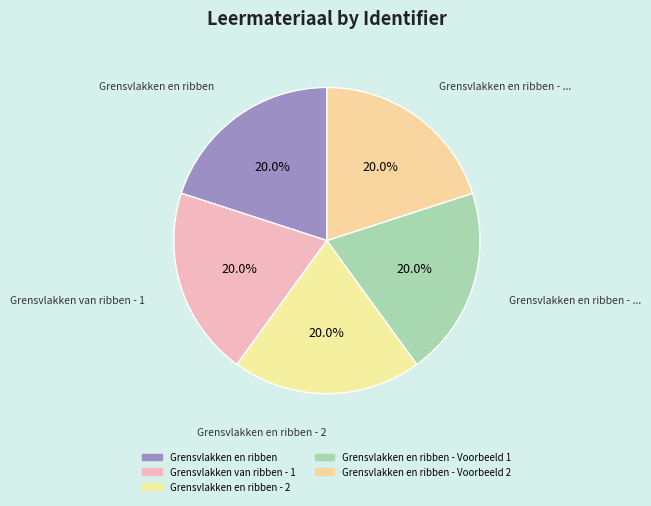

Rank the categories by value from highest to lowest.

Grensvlakken en ribben - Voorbeeld 2, Grensvlakken en ribben - Voorbeeld 1, Grensvlakken en ribben - 2, Grensvlakken van ribben - 1, Grensvlakken en ribben